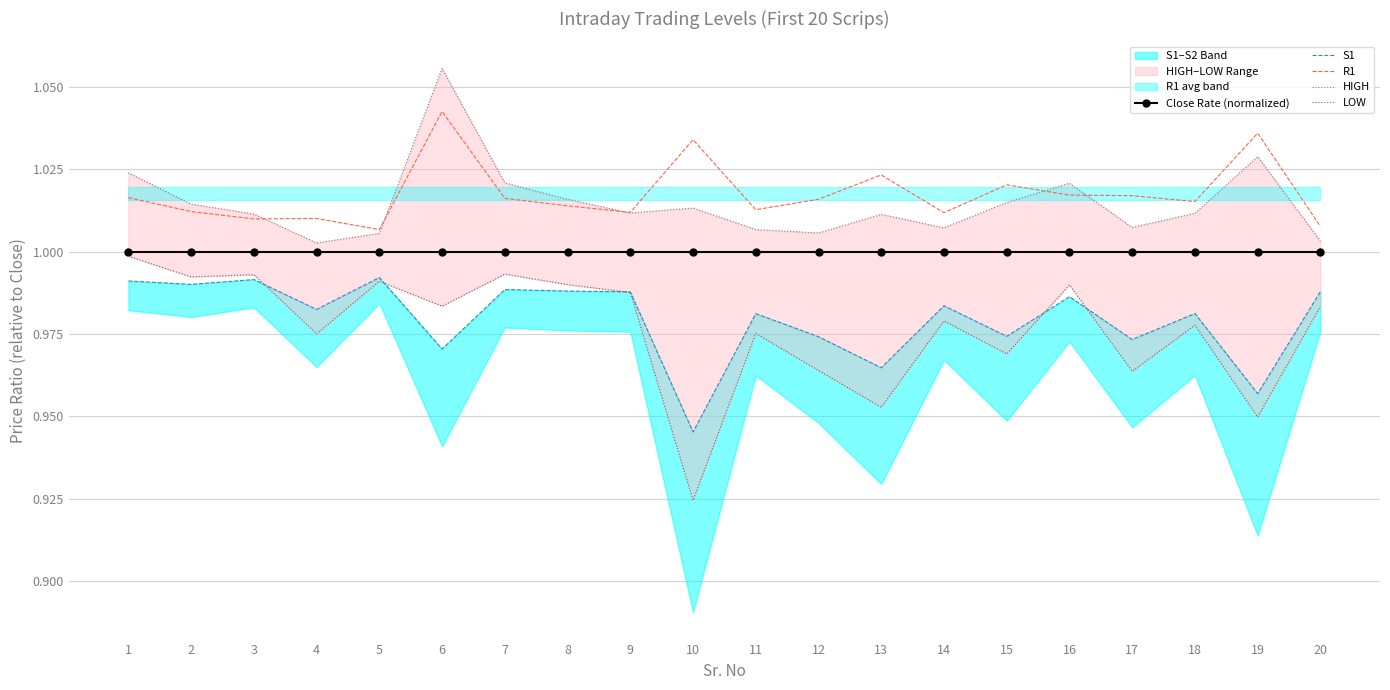

Rank the series at 8 from lowest to highest value.

S1, LOW, Close Rate (normalized), R1, HIGH